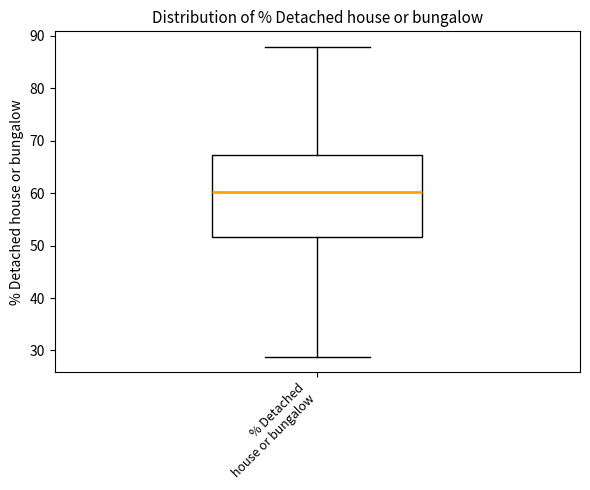

Transcribe this box plot: give where the median line is, the range the box spans, and where the two whiskers end, as read against the y-axis. The values are not printed on the chart, so give them approximately, as read against the axis.

median 60, box 52 to 67, whiskers 29 to 88